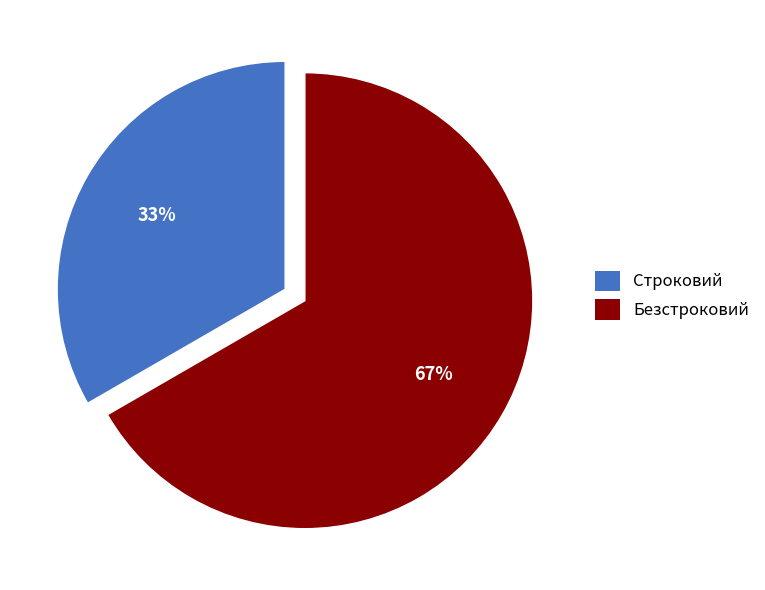

Is the sum of Безстроковий and Строковий greater than half?

Yes